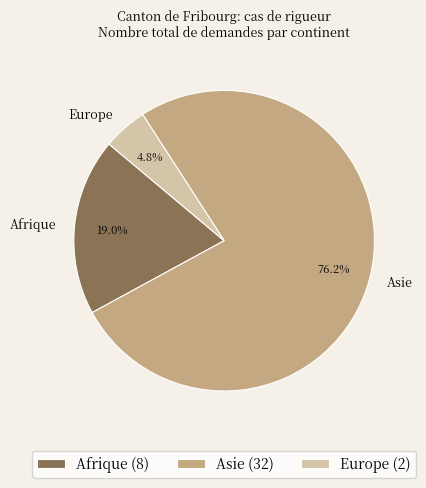

To the nearest percent, what is the difference between the largest and smallest slice percentages?

71%